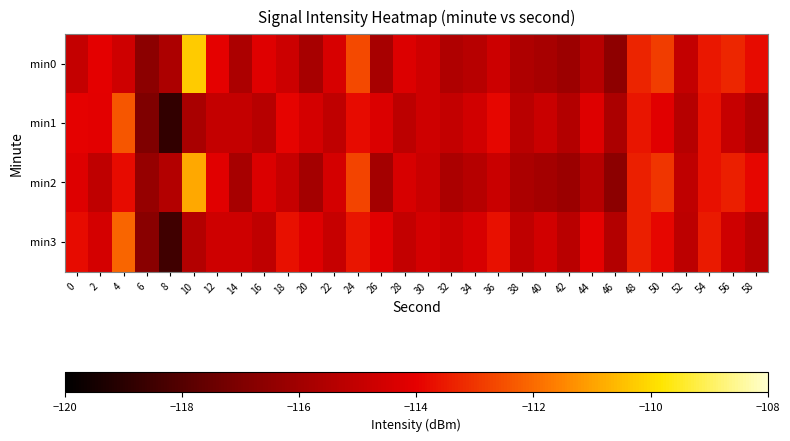

Which label corresponds to the smallest value in the chart?

8